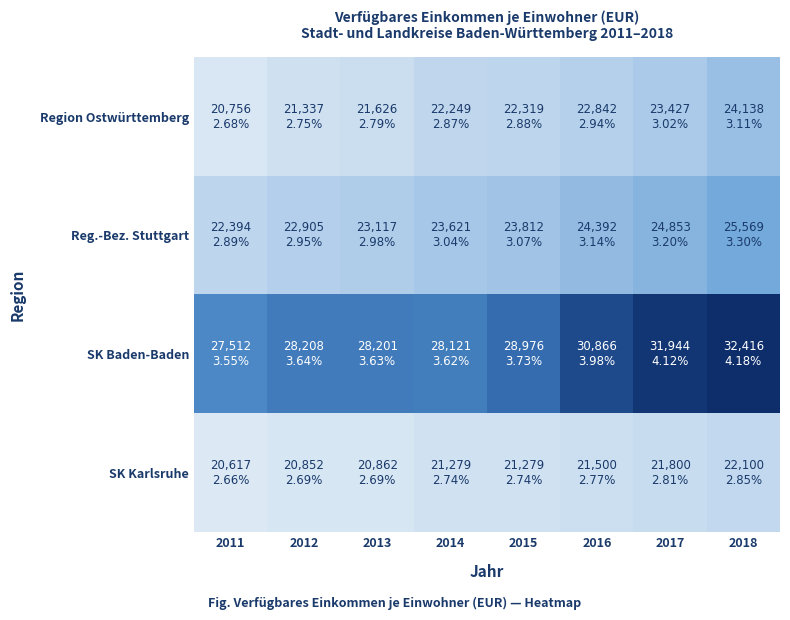

Rank the series at 2015 from highest to lowest value.

SK Baden-Baden, Reg.-Bez. Stuttgart, Region Ostwürttemberg, SK Karlsruhe